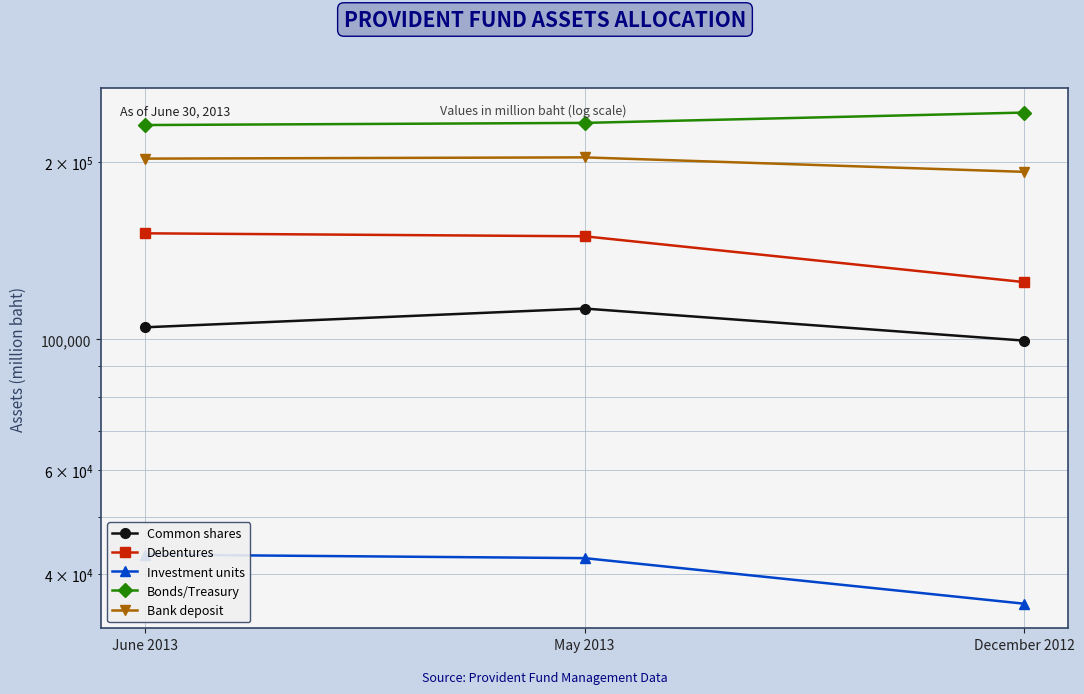

What is the average value of the Common shares series?

105747.0